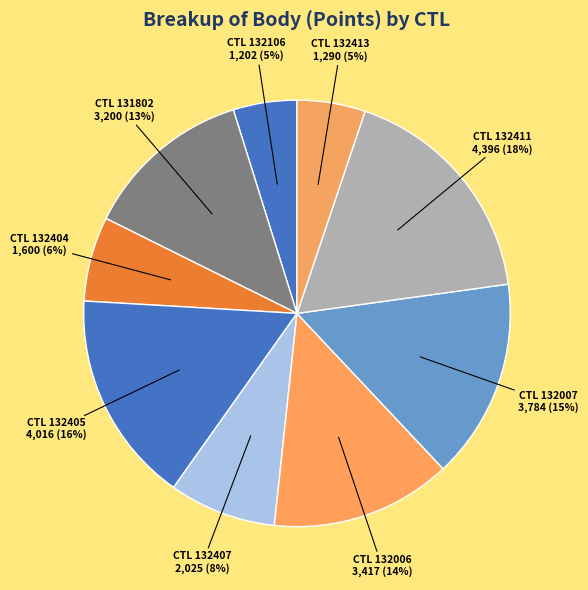

Rank the categories by value from highest to lowest.

132411, 132405, 132007, 132006, 131802, 132407, 132404, 132413, 132106